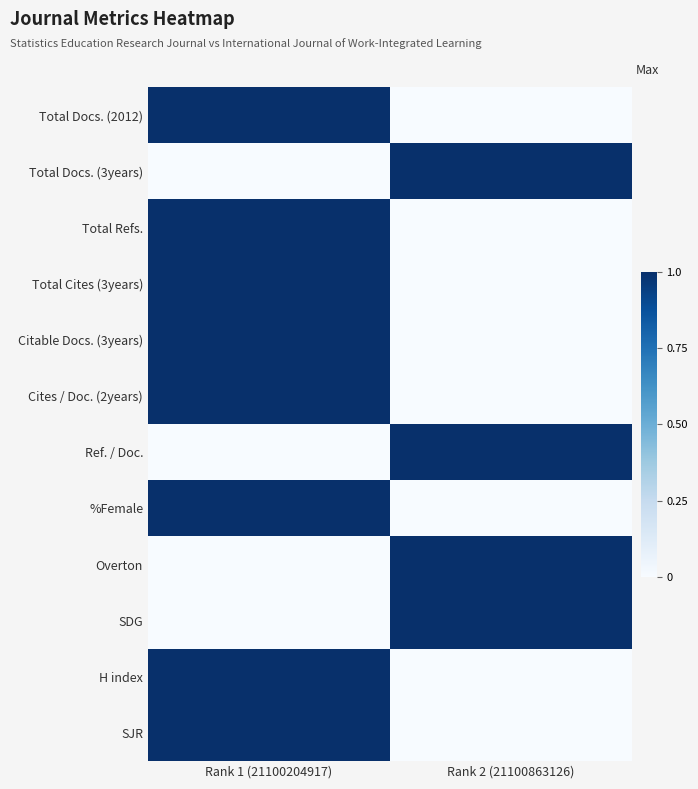

At which category does the chart reach its minimum across all series?

Rank 2 (21100863126)